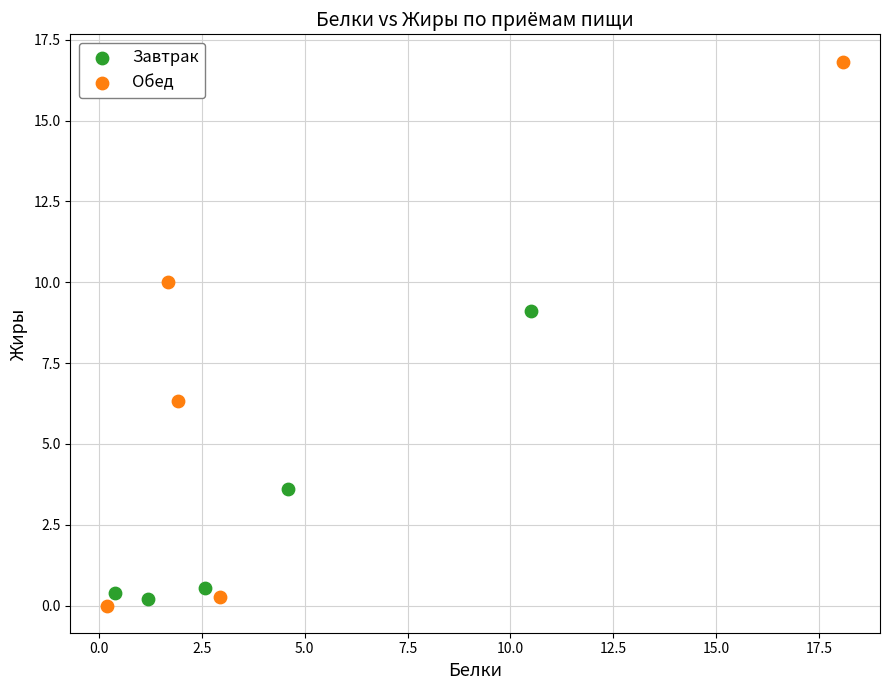

Which series has the largest Y range (max minus min)?

Обед